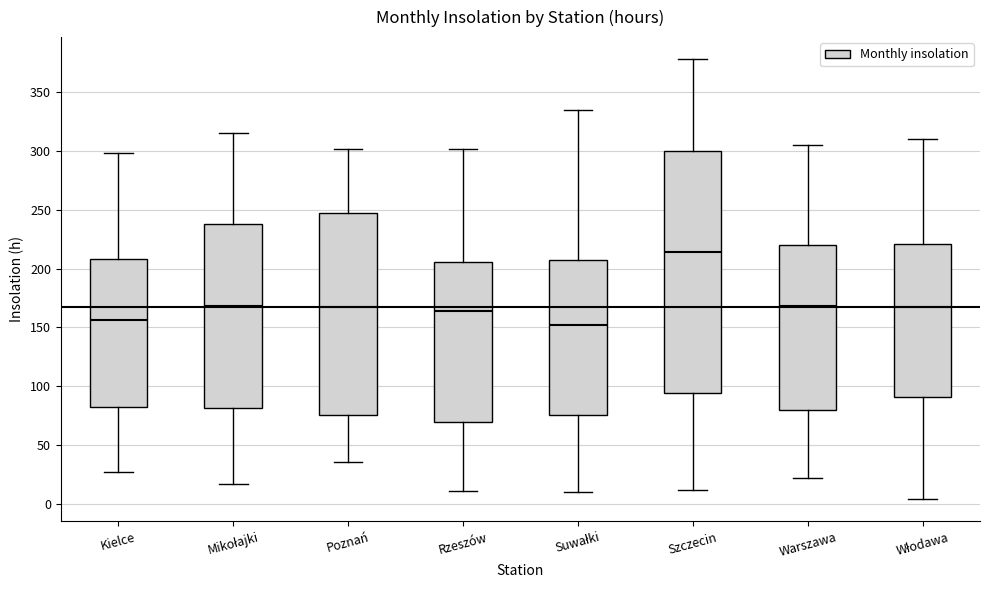

Reading left to right, read every box against the y-axis: the position of its median line, the range the box covers, and the ends of its whiskers. The values are not printed on the chart, so give them approximately, as read against the axis.

Kielce: median 155, box 85 to 210, whiskers 25 to 300
Mikołajki: median 170, box 80 to 240, whiskers 15 to 315
Poznań: median 165, box 75 to 245, whiskers 35 to 300
Rzeszów: median 165, box 70 to 205, whiskers 10 to 300
Suwałki: median 150, box 75 to 210, whiskers 10 to 335
Szczecin: median 215, box 95 to 300, whiskers 10 to 380
Warszawa: median 170, box 80 to 220, whiskers 20 to 305
Włodawa: median 165, box 90 to 220, whiskers 5 to 310